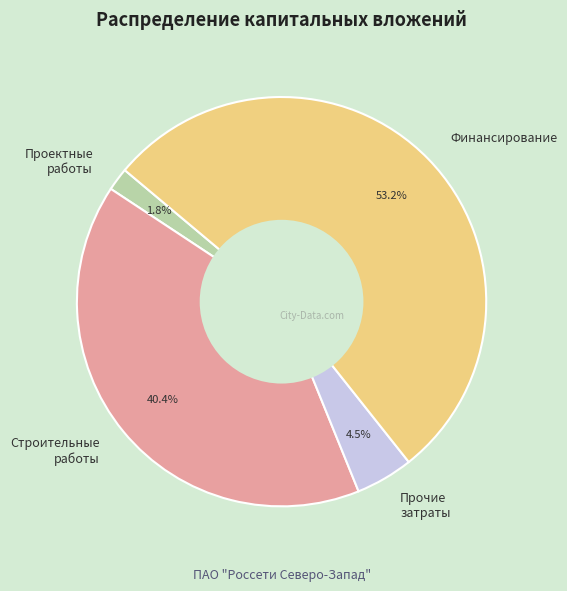

Is there a majority slice in this chart?

Yes